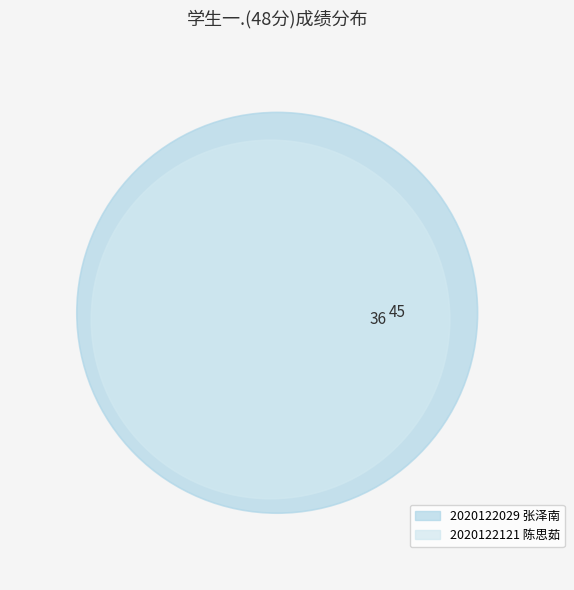

To the nearest percent, what is the average slice percentage?

50%